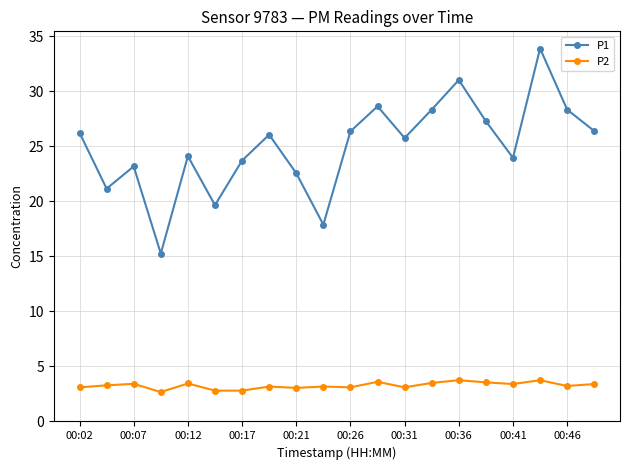

True or false: P1 and P2 intersect in this chart.

False